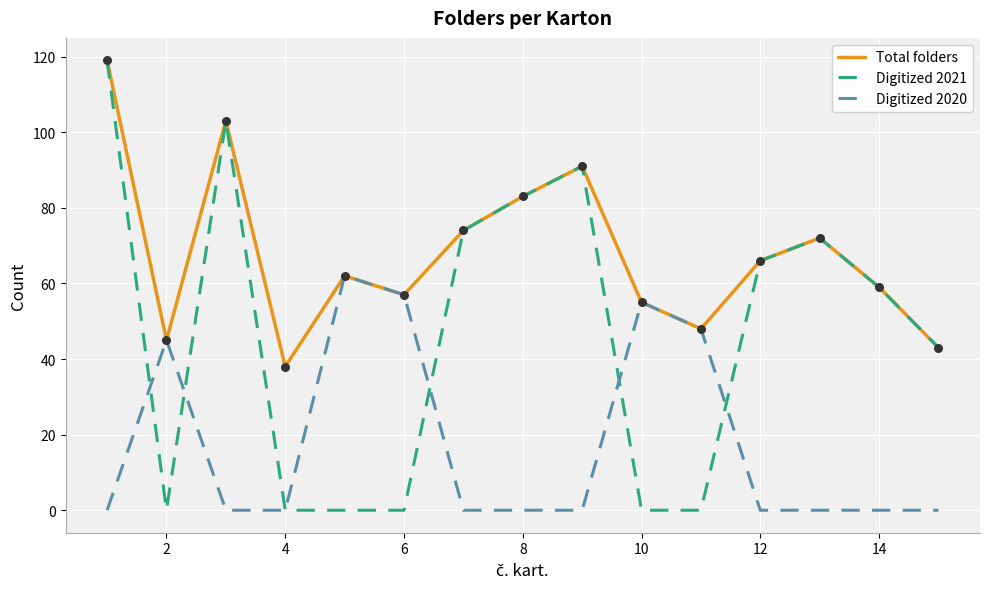

What are all the series names shown in the legend?

Total folders, Digitized 2021, Digitized 2020